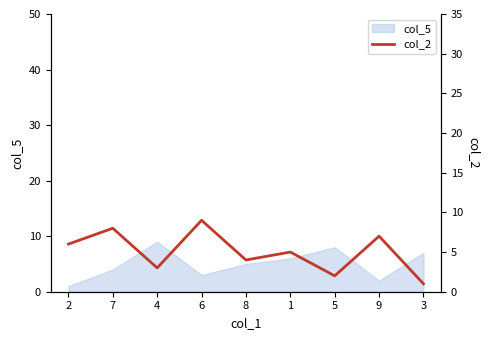

What is the label of the 4th point from the left?

6